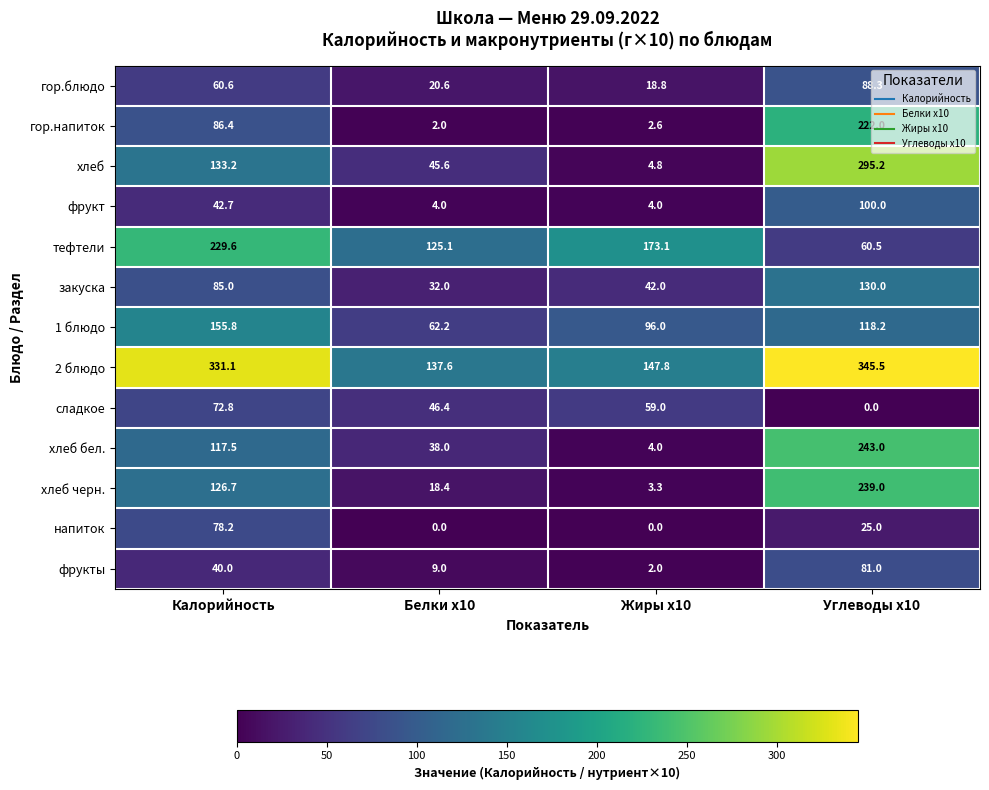

True or false: фрукты has a value of 40.0 at Калорийность.

True